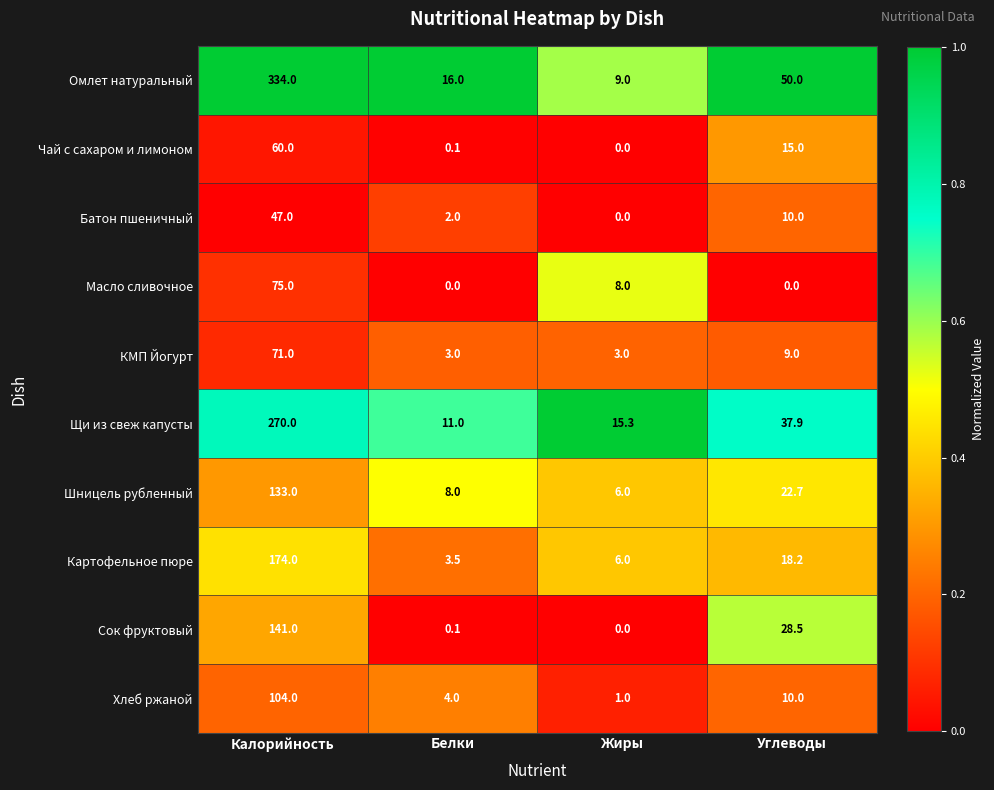

Is the value of Масло сливочное at Белки greater than the value of Шницель рубленный at Углеводы?

No